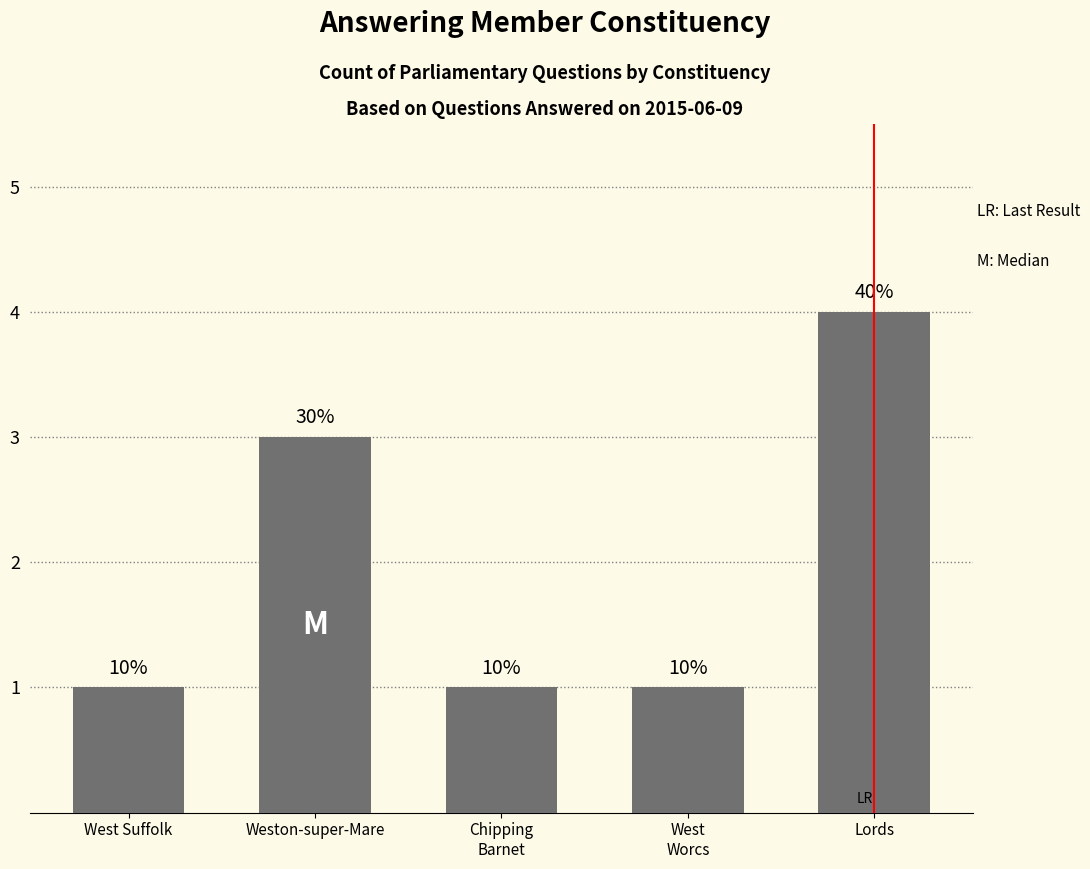

What is the sum of all values?

10